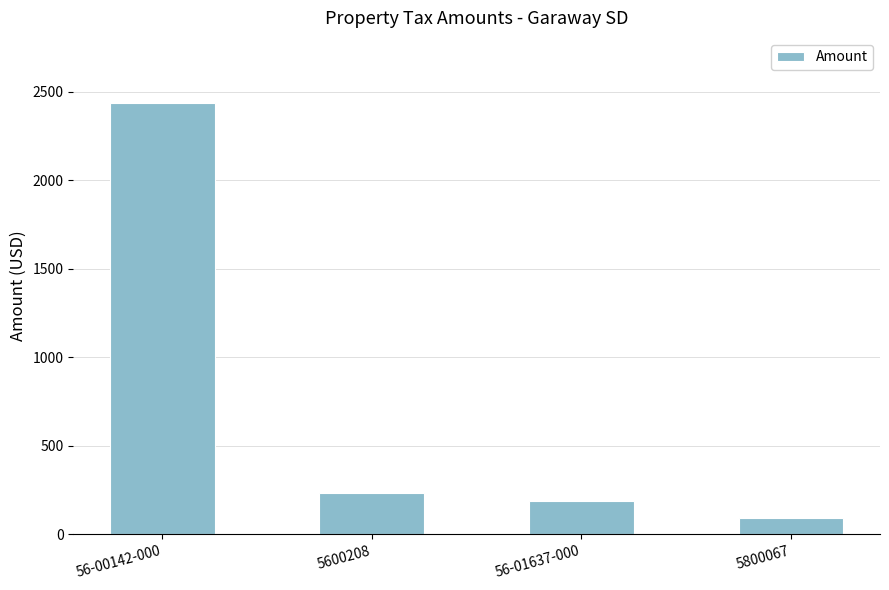

Reading right to left, extract all data points from this chart.

5800067=91.0	56-01637-000=189.8	5600208=231.4	56-00142-000=2438.4